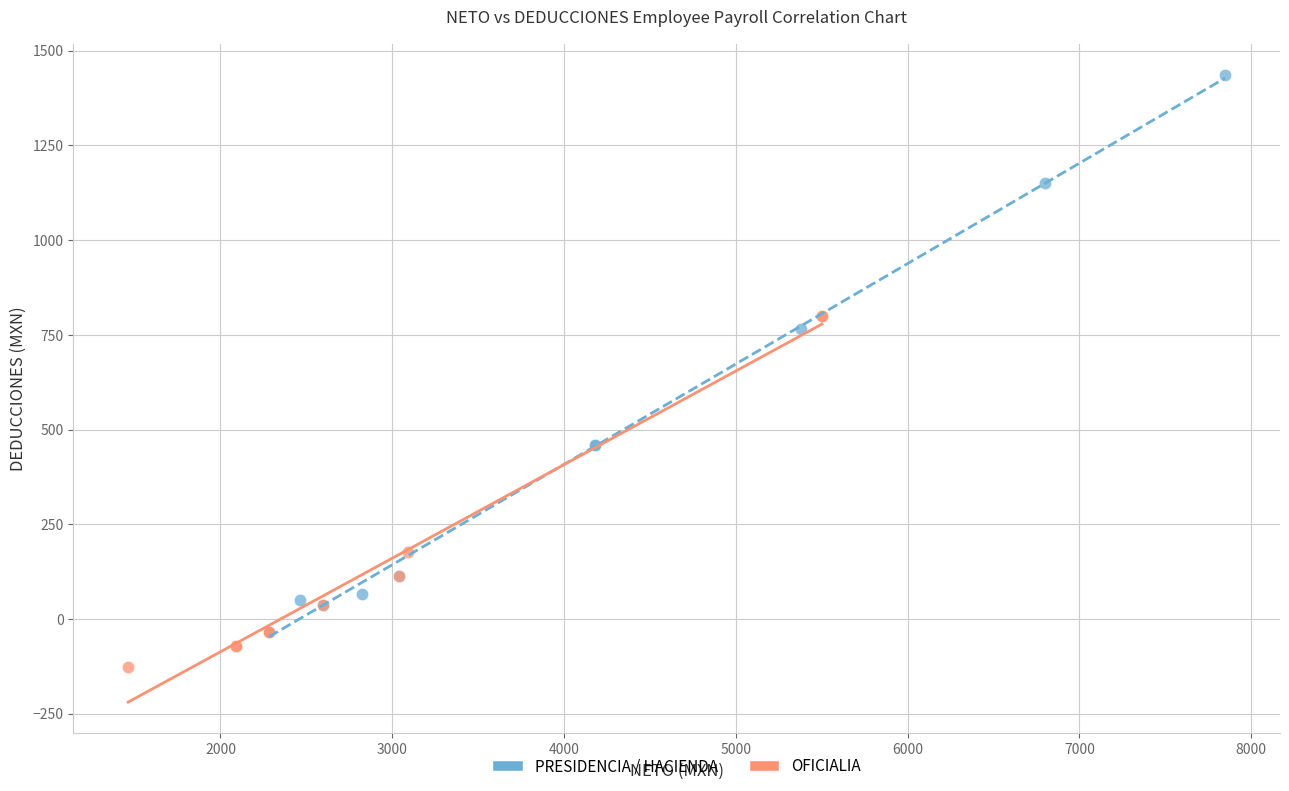

Which series reaches the maximum Y coordinate?

PRESIDENCIA / HACIENDA